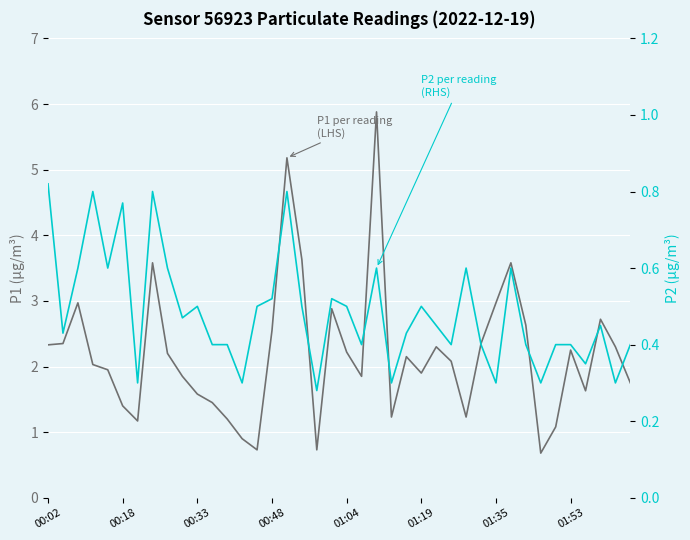

At 01:35, list the series in order from smallest to largest.

P2 (RHS), P1 (LHS)